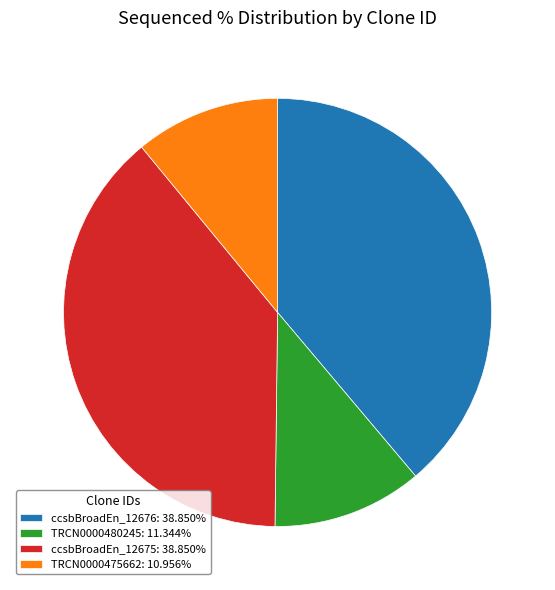

Does any single category account for the majority?

No